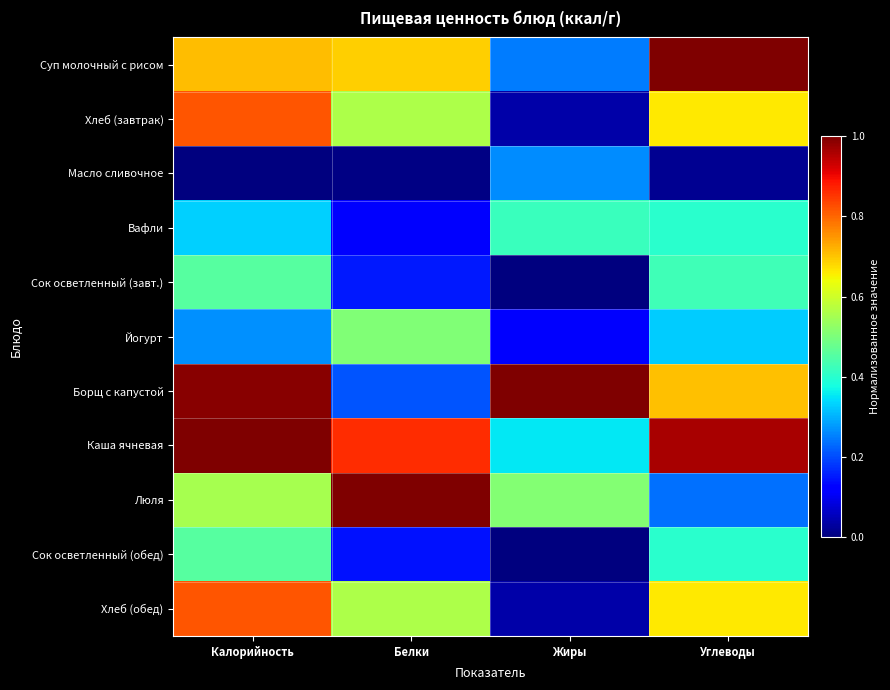

Count the number of data series in this chart.

11